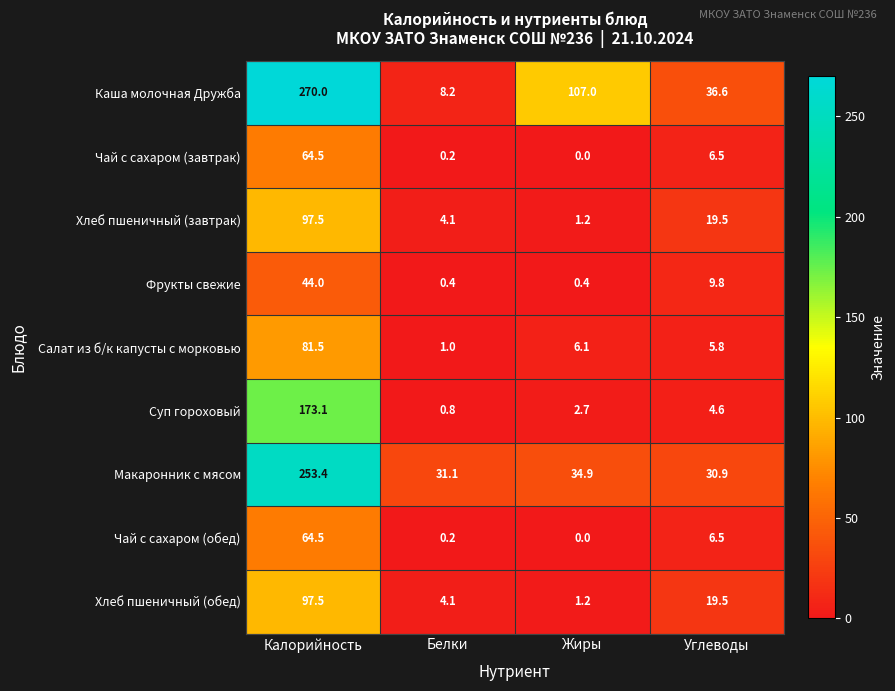

Which series has the largest total across all categories?

Каша молочная Дружба